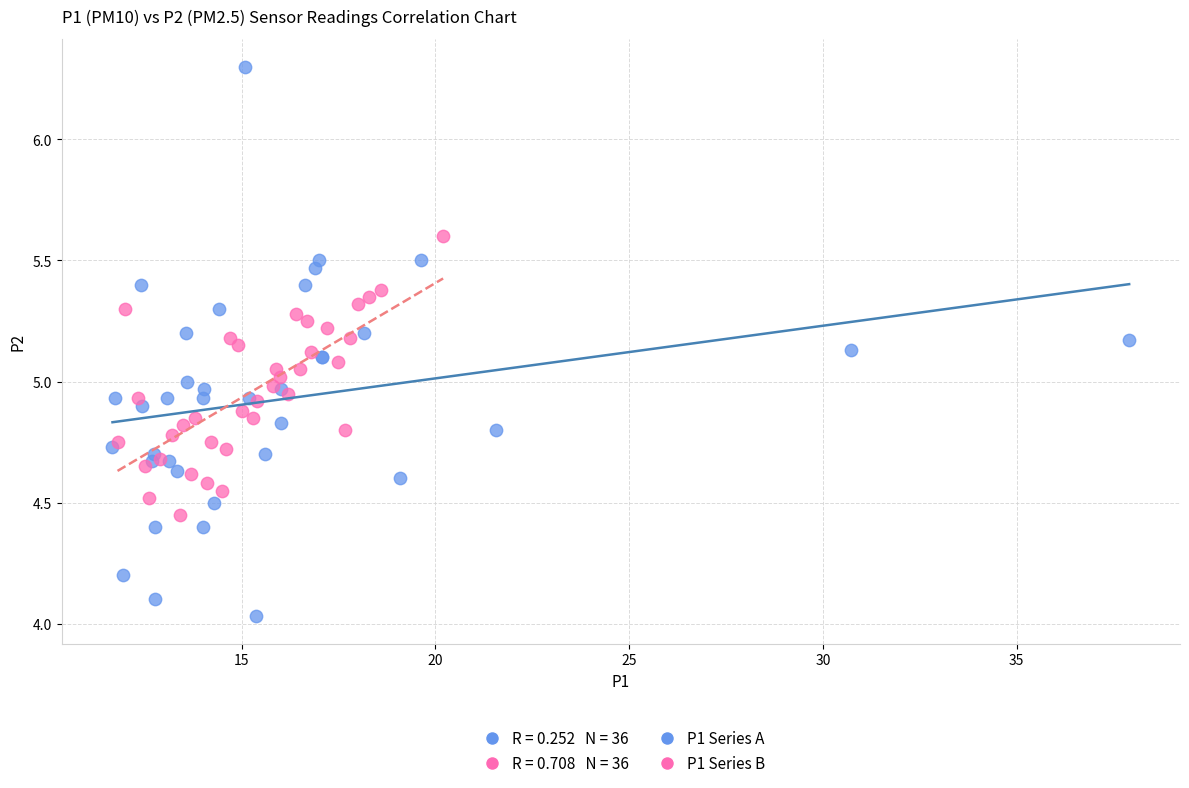

Which series contains the highest Y value?

P1 Series A